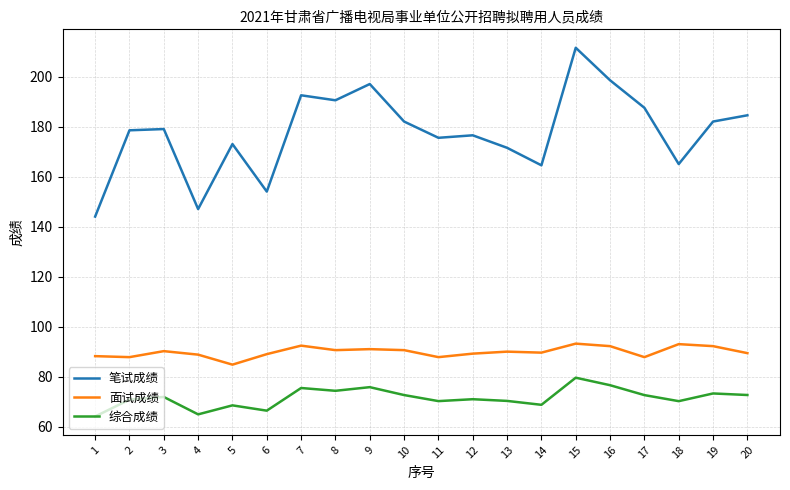

Rank the series at 4 from lowest to highest value.

综合成绩, 面试成绩, 笔试成绩